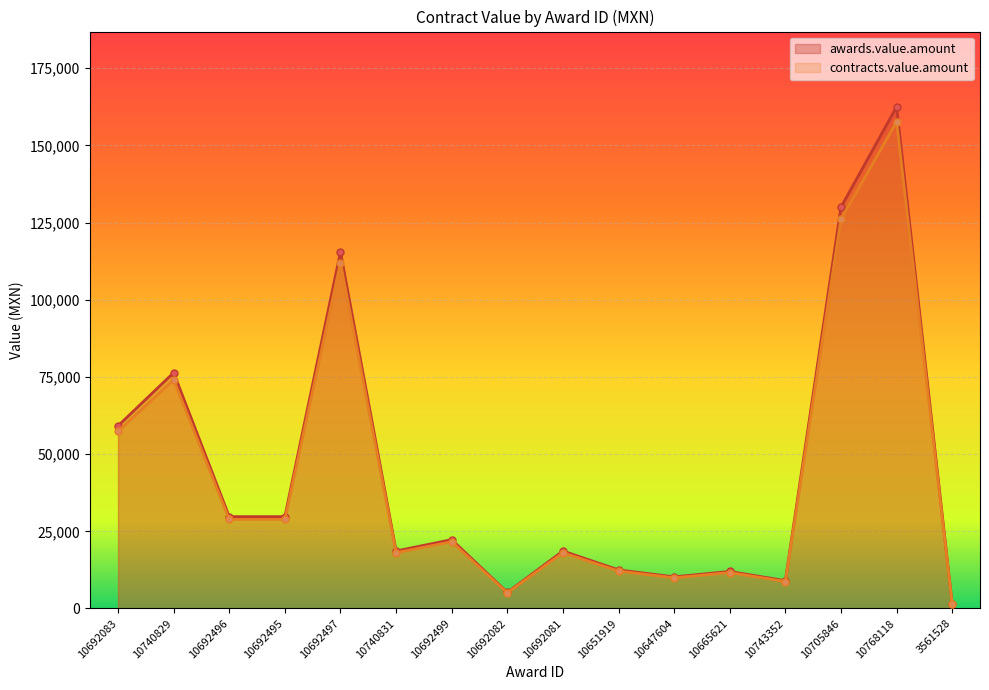

What position from the right is 10692083?

16